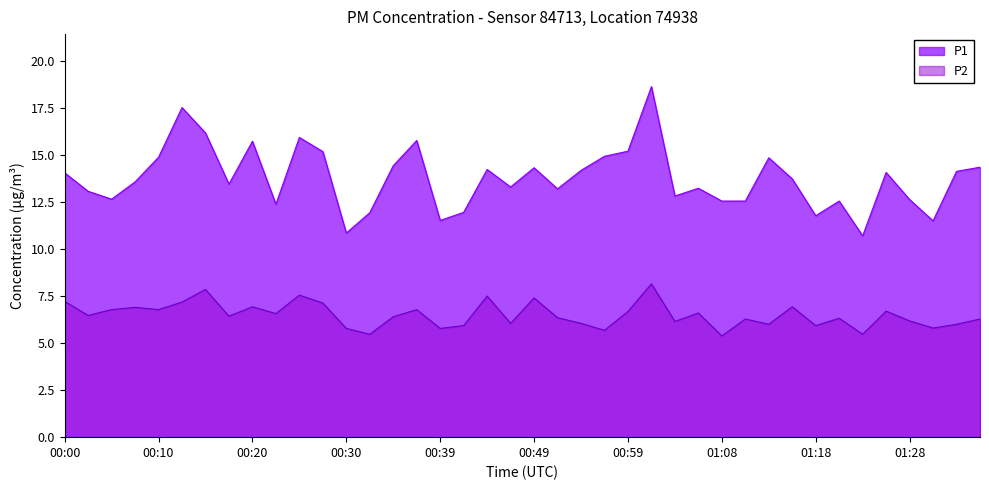

What is the greatest value displayed?

18.6